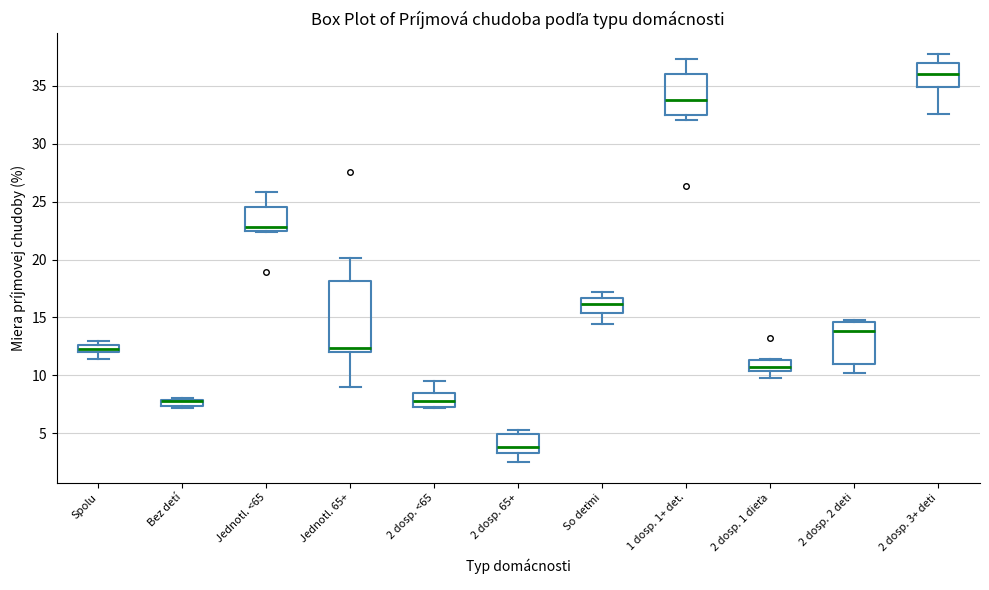

Where does the median line of the box for 2 dosp. 3+ deti sit on the y-axis? The values are not printed on the chart, so give them approximately, as read against the axis.

36.0